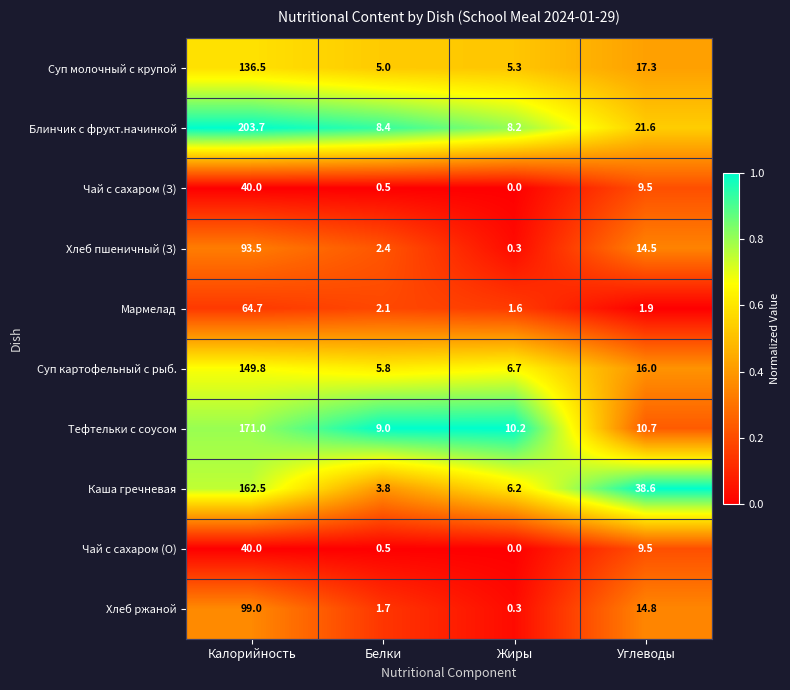

List the labels in order of Каша гречневая value, largest first.

Калорийность, Углеводы, Жиры, Белки